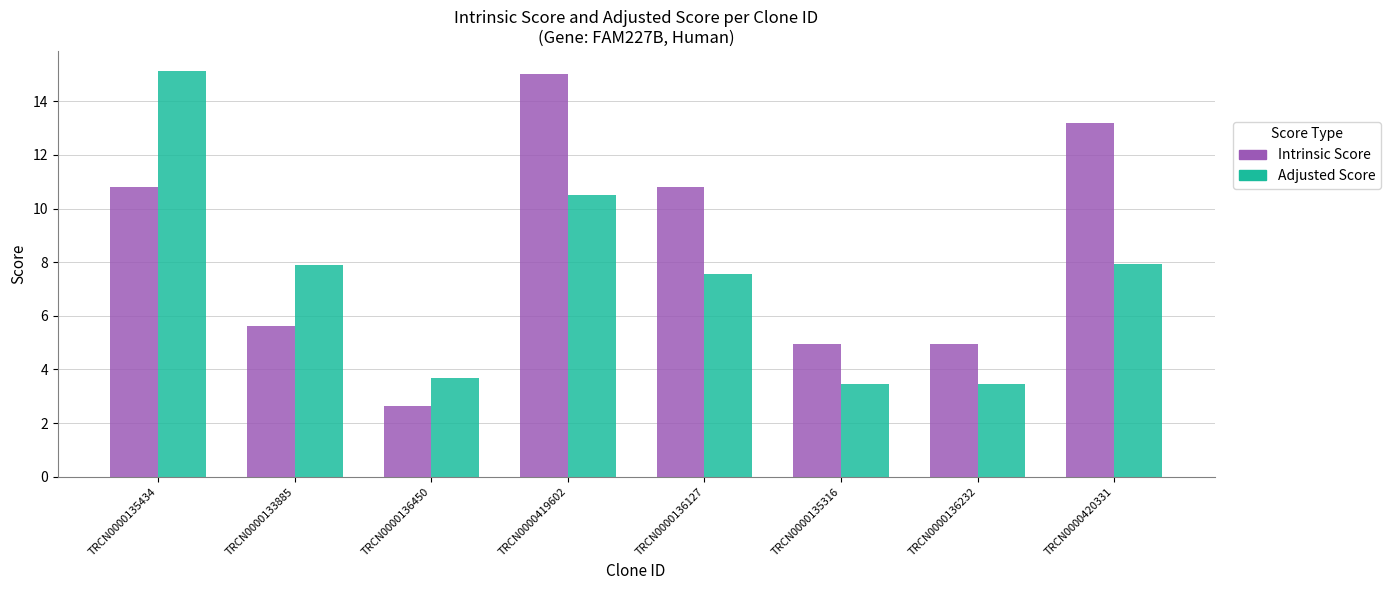

Rank the series by their average value, from highest to lowest.

Intrinsic Score, Adjusted Score